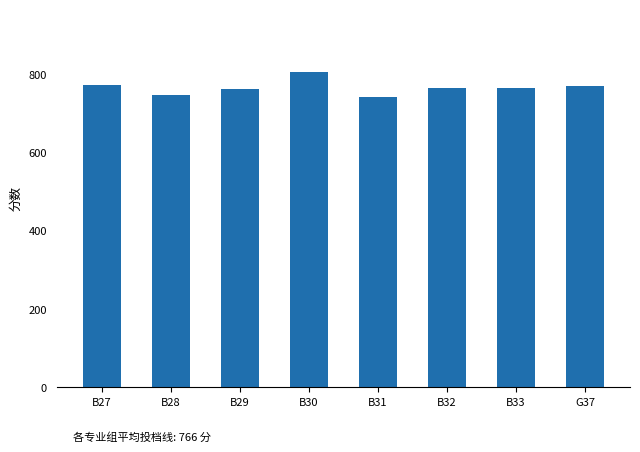

What is the value of the 4th bar from the left?

805